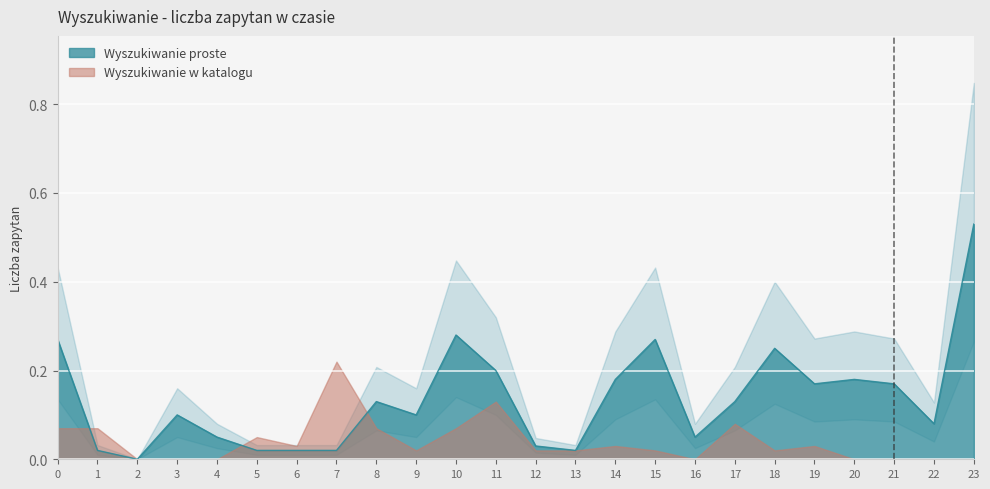

What is the value of the 22nd point from the left?

0.2